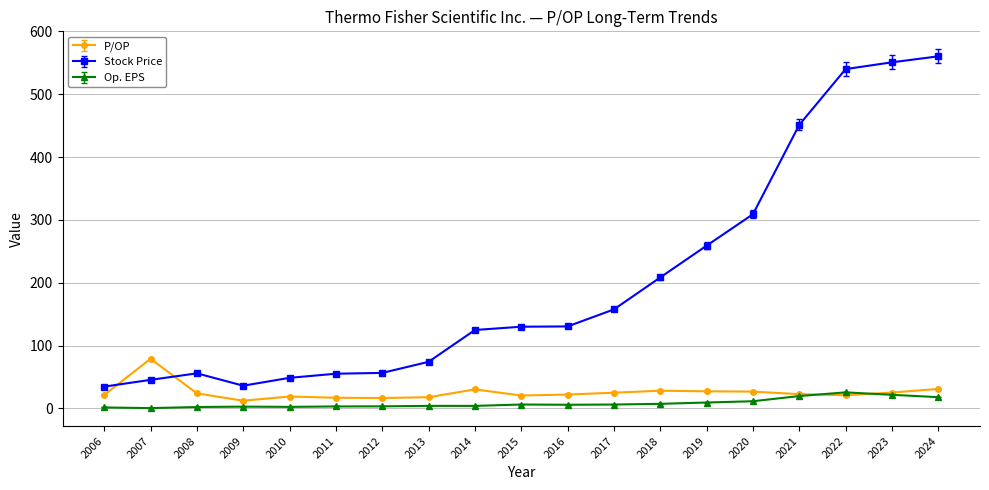

True or false: Stock Price and Op. EPS intersect in this chart.

False